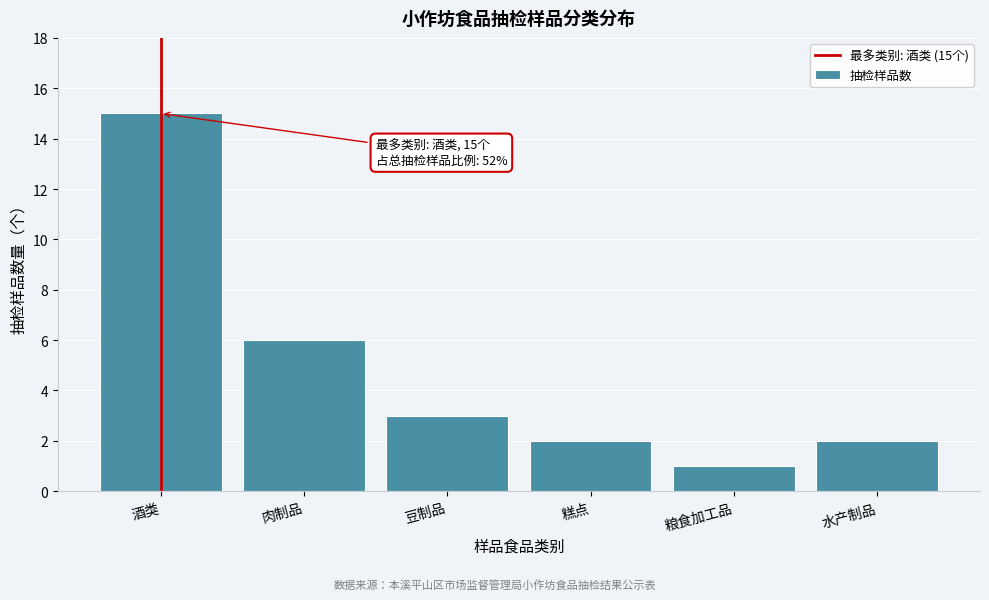

Reading left to right, list all the values displayed in this chart.

15	6	3	2	1	2